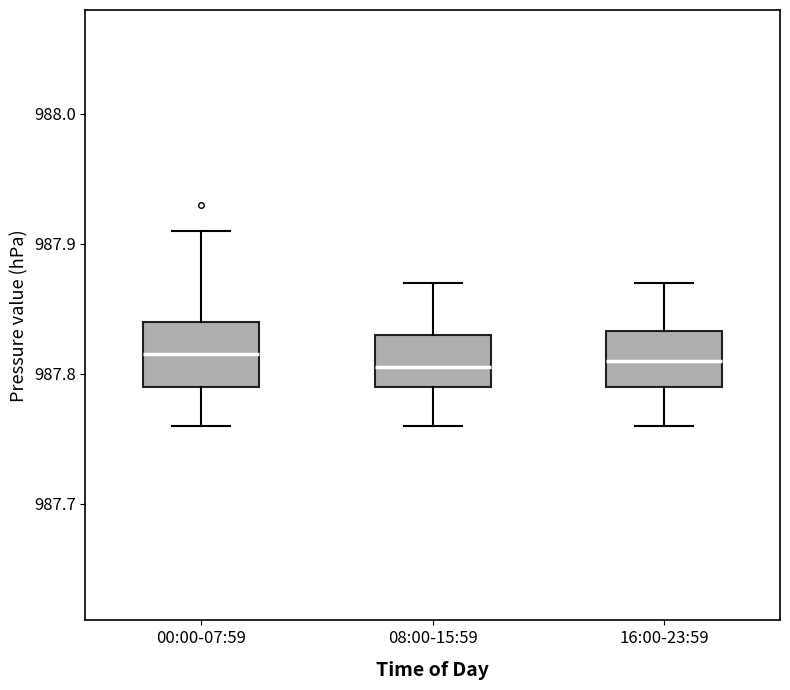

Reading left to right, transcribe this box plot: for each box, give where its median line is, the range the box spans, and where its two whiskers end, as read against the y-axis. The values are not printed on the chart, so give them approximately, as read against the axis.

00:00-07:59: median 987.82, box 987.79 to 987.84, whiskers 987.76 to 987.91
08:00-15:59: median 987.81, box 987.79 to 987.83, whiskers 987.76 to 987.87
16:00-23:59: median 987.81, box 987.79 to 987.83, whiskers 987.76 to 987.87